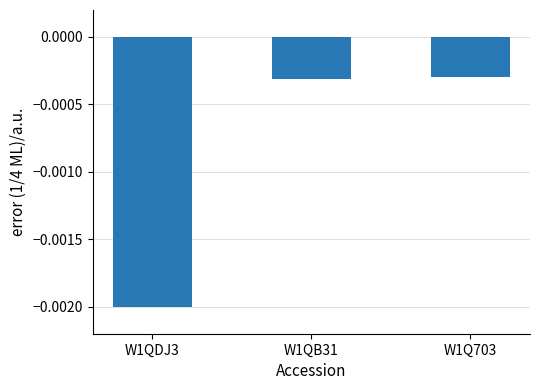

What is the label of the 2nd bar from the left?

W1QB31